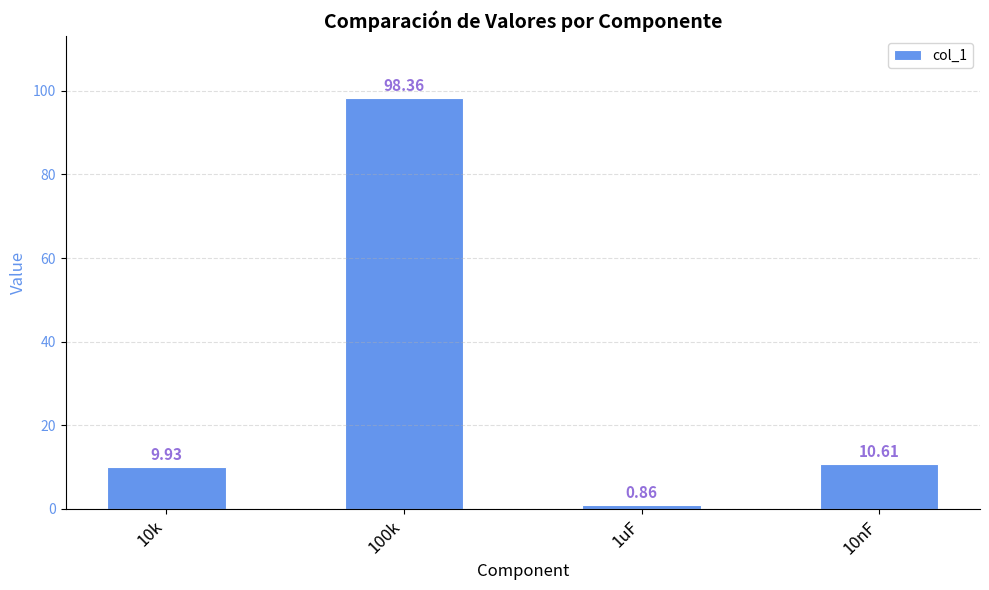

Read the value at 100k.

98.4